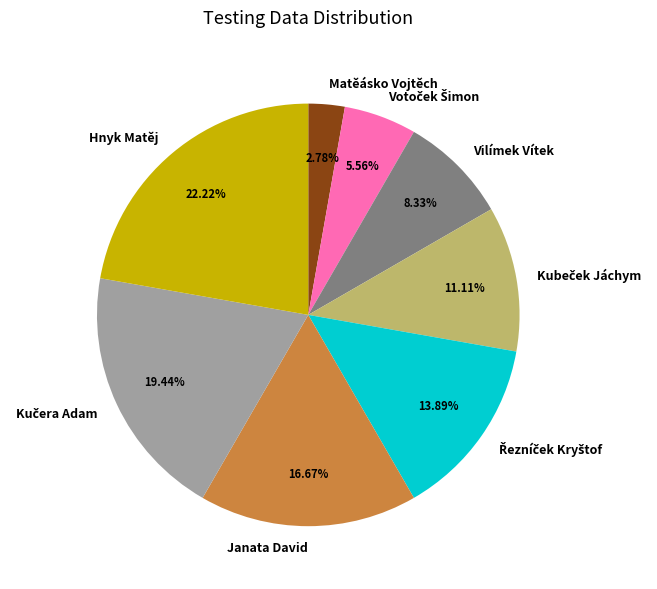

Does any single category account for the majority?

No